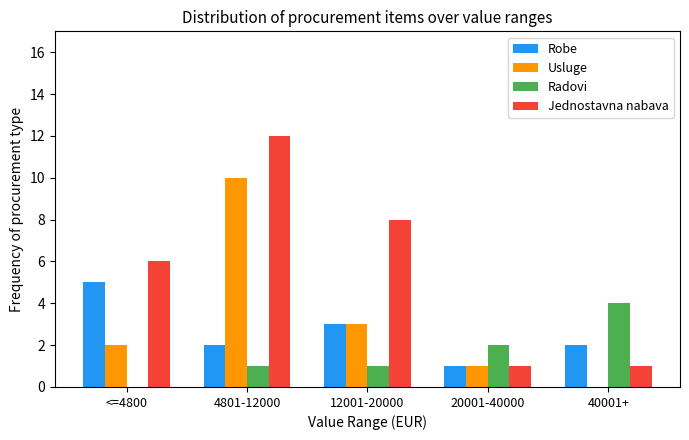

Which label corresponds to the largest value in the chart?

4801-12000